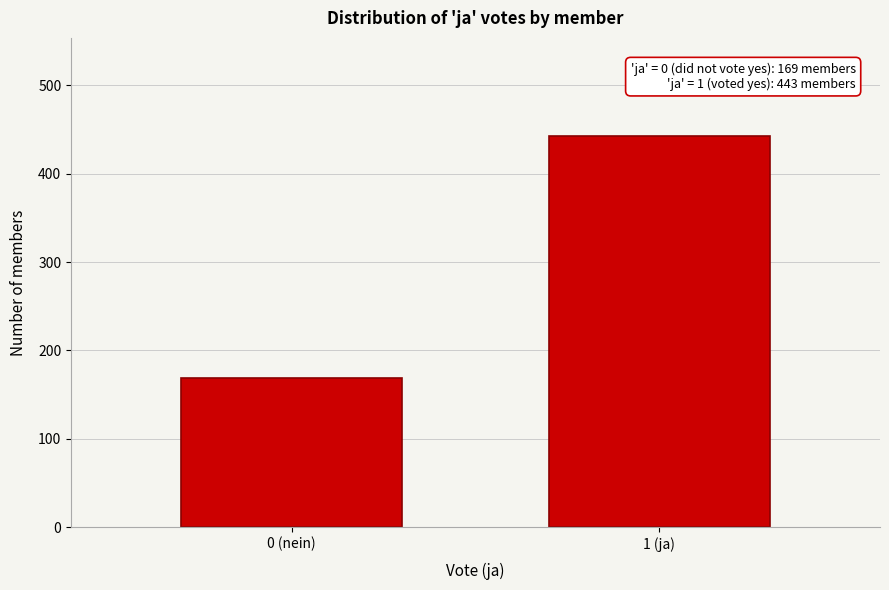

Reading left to right, transcribe all the data shown in this chart.

169	443